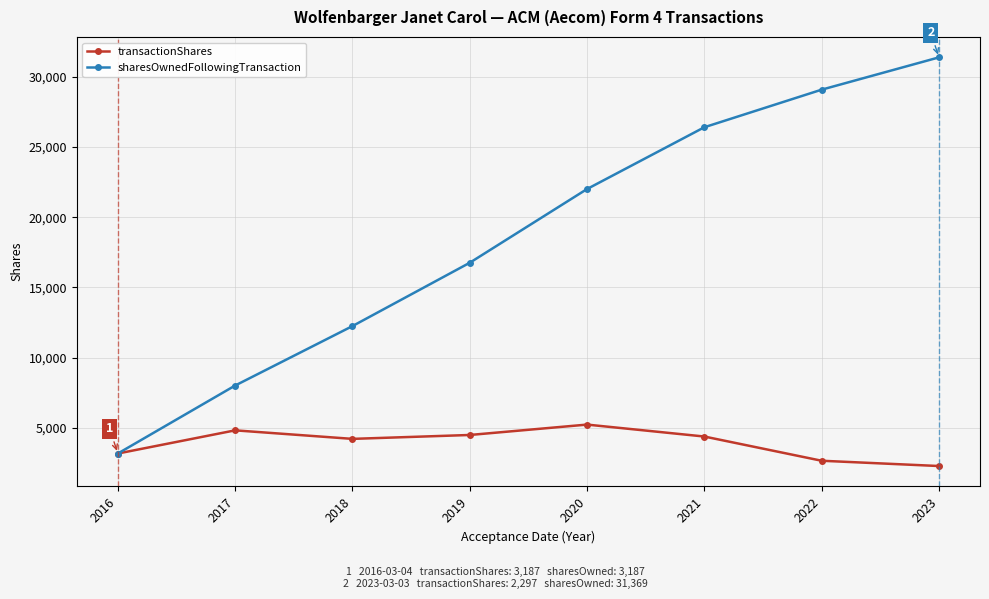

True or false: sharesOwnedFollowingTransaction has more than 2 points higher than both neighbors.

False